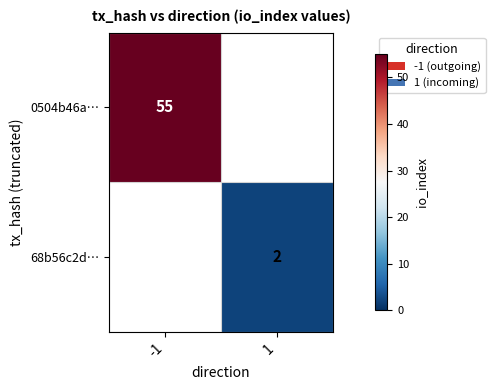

Is the value of 0504b46a… at -1 greater than the value of 68b56c2d… at 1?

Yes